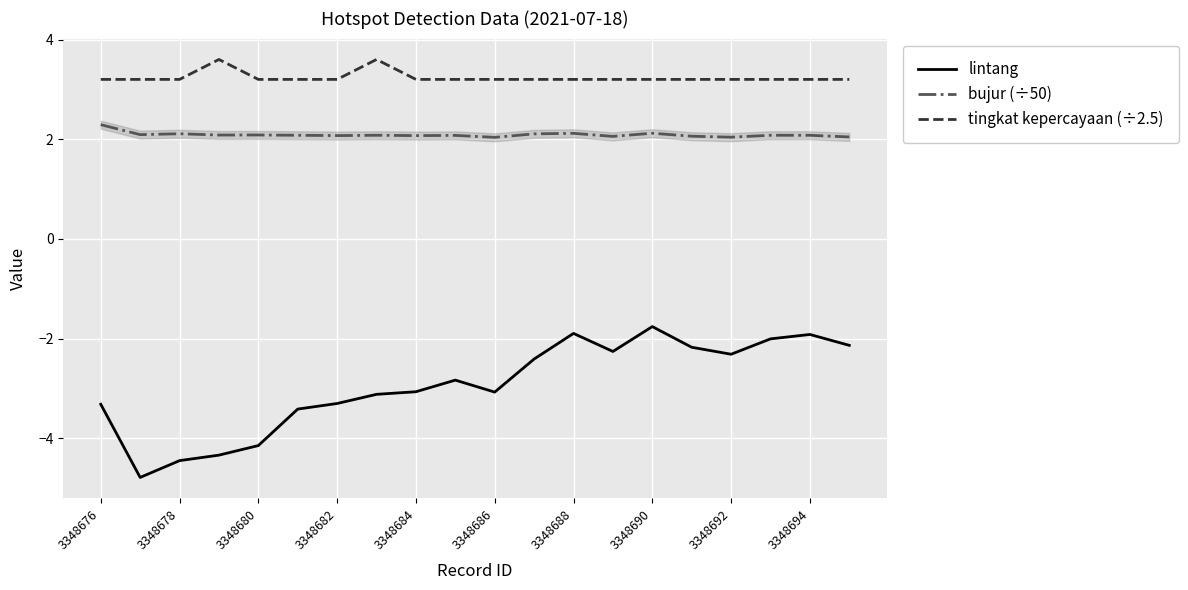

Reading left to right, what are all the values shown in this chart?

lintang: -3.3	-4.8	-4.5	-4.3	-4.1	-3.4	-3.3	-3.1	-3.1	-2.8	-3.1	-2.4	-1.9	-2.3	-1.8	-2.2	-2.3	-2.0	-1.9	-2.1
bujur (÷50): 2.3	2.1	2.1	2.1	2.1	2.1	2.1	2.1	2.1	2.1	2.0	2.1	2.1	2.1	2.1	2.1	2.0	2.1	2.1	2.0
tingkat kepercayaan (÷2.5): 3.2	3.2	3.2	3.6	3.2	3.2	3.2	3.6	3.2	3.2	3.2	3.2	3.2	3.2	3.2	3.2	3.2	3.2	3.2	3.2